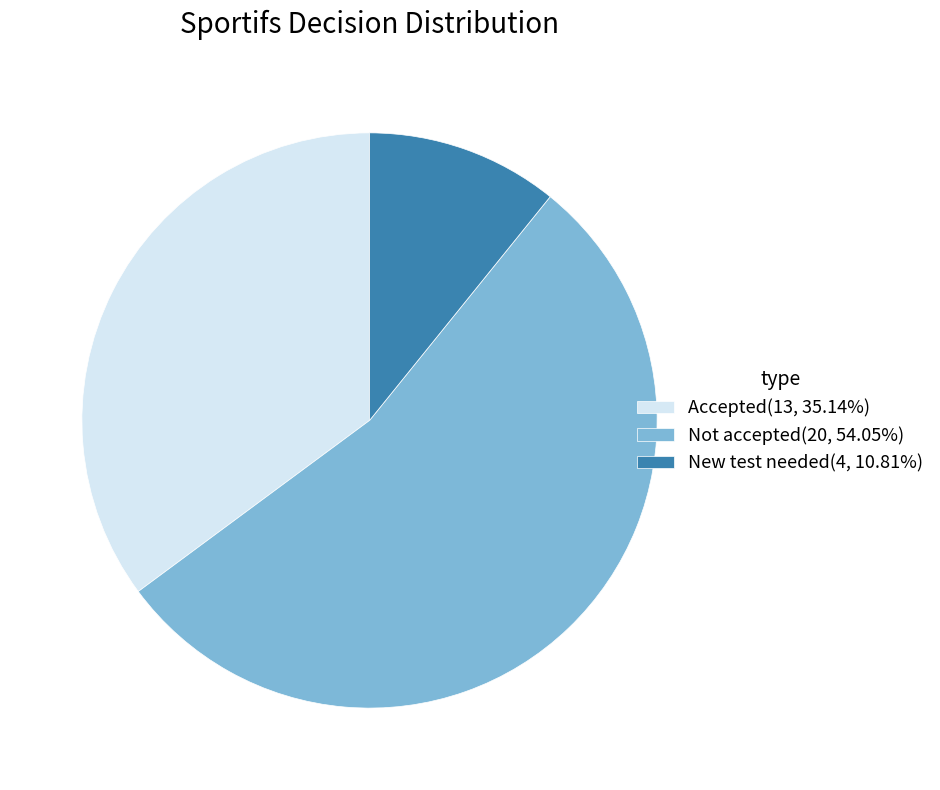

How many segments does this pie chart have?

3